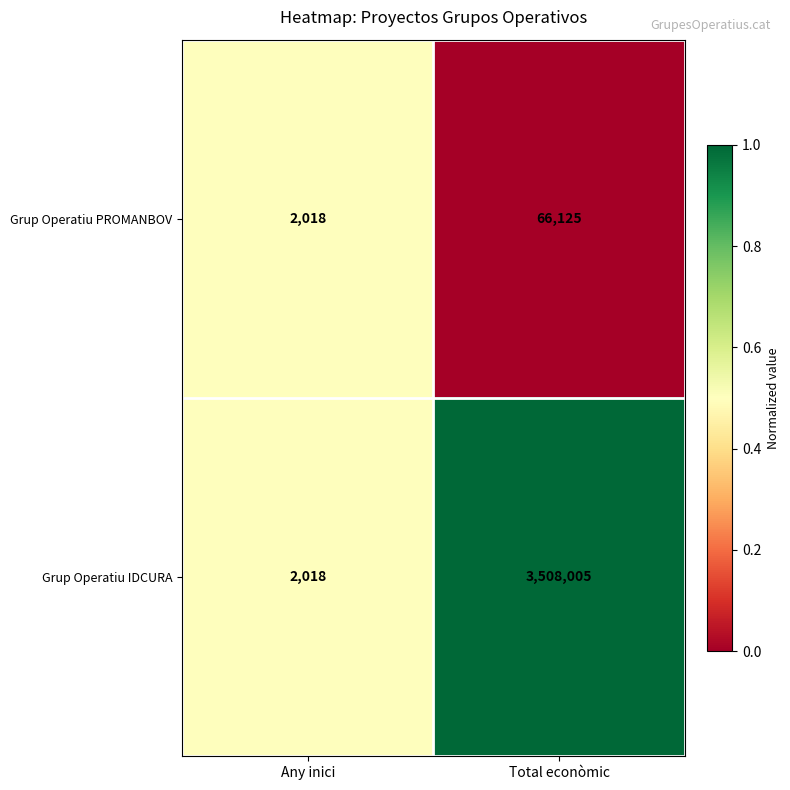

What is the sum of the Grup Operatiu IDCURA values at Any inici and Total econòmic?

3510023